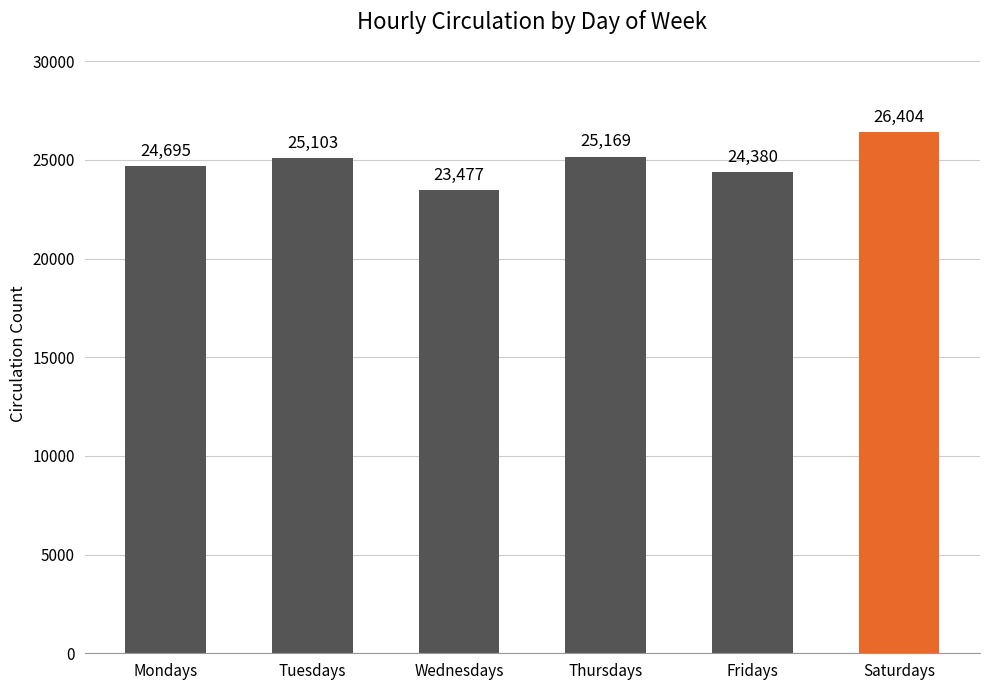

Is it true that the value at Saturdays is 34610?

False